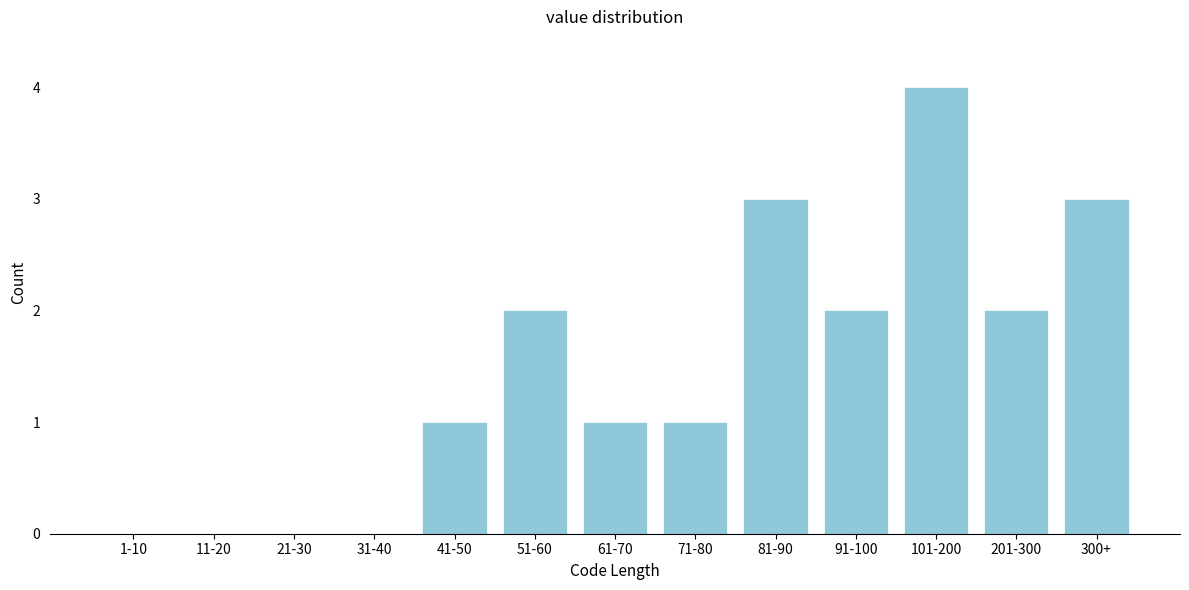

Reading left to right, list all the values displayed in this chart.

1-10=0	11-20=0	21-30=0	31-40=0	41-50=1	51-60=2	61-70=1	71-80=1	81-90=3	91-100=2	101-200=4	201-300=2	300+=3